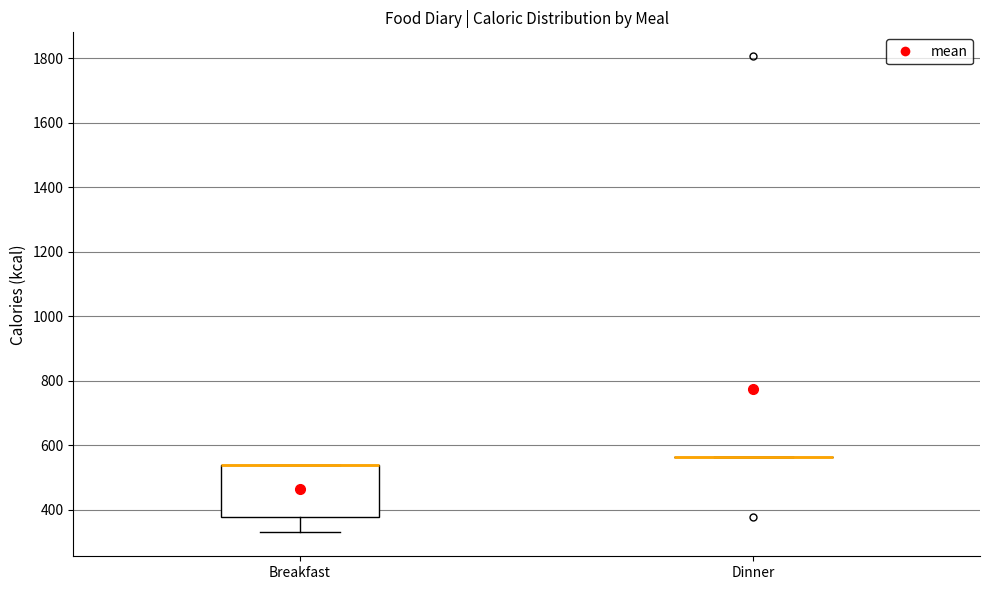

Comparing the boxes themselves (not the whiskers), which one is the tallest?

Breakfast